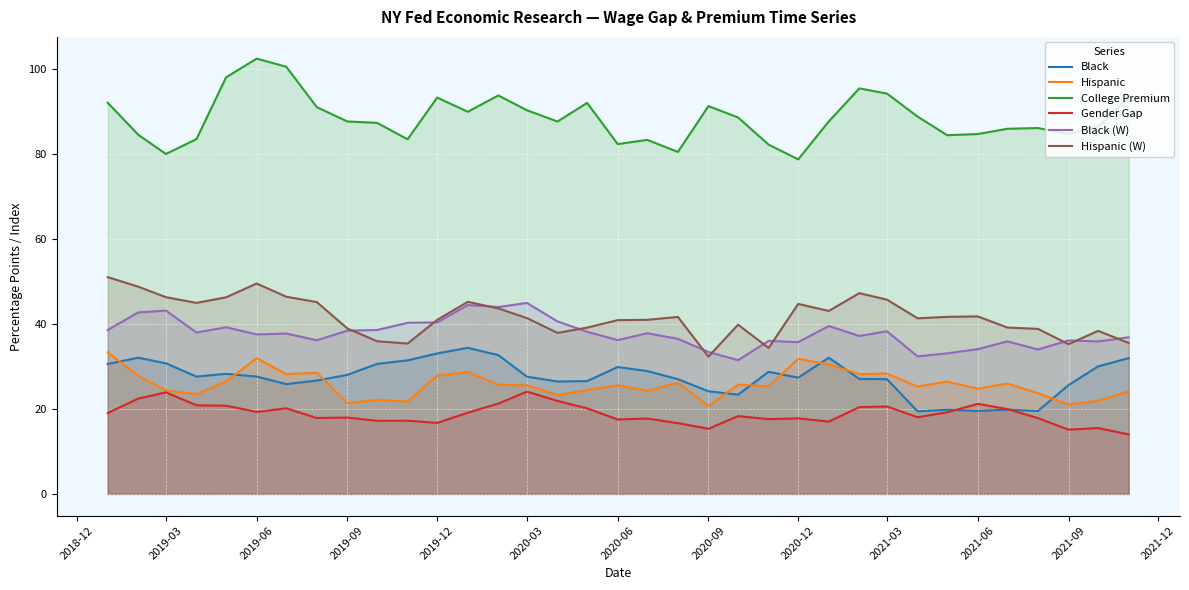

True or false: Hispanic (W) has a value of 41.4 at 2020-03.

True